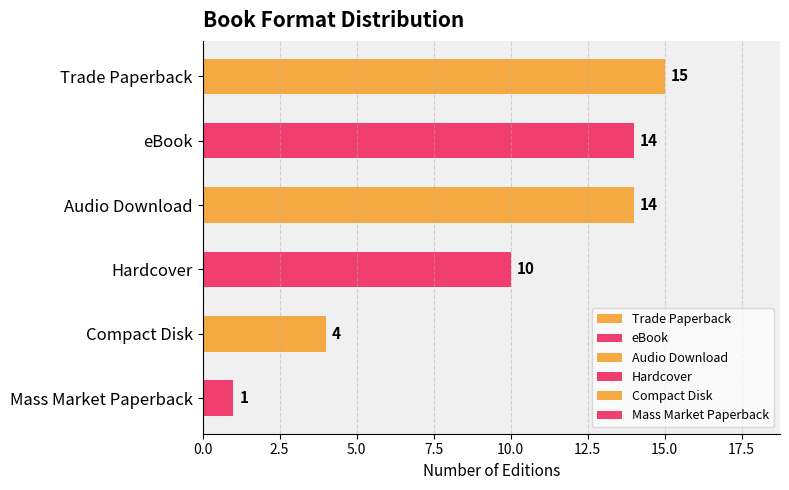

What is the change in value from Hardcover to Mass Market Paperback?

-9